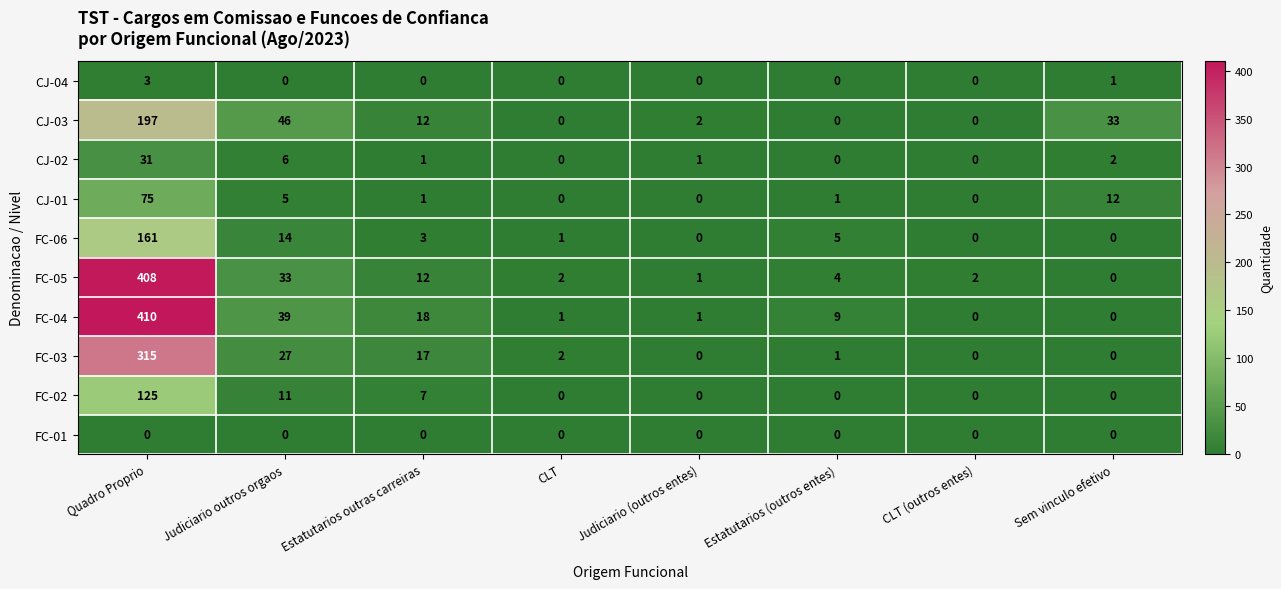

List the series in order of their peak value, highest first.

FC-04, FC-05, FC-03, CJ-03, FC-06, FC-02, CJ-01, CJ-02, CJ-04, FC-01